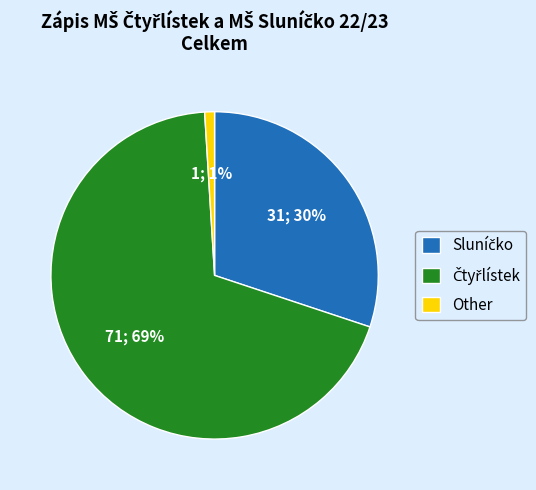

True or false: Other accounts for 11% of the total.

False